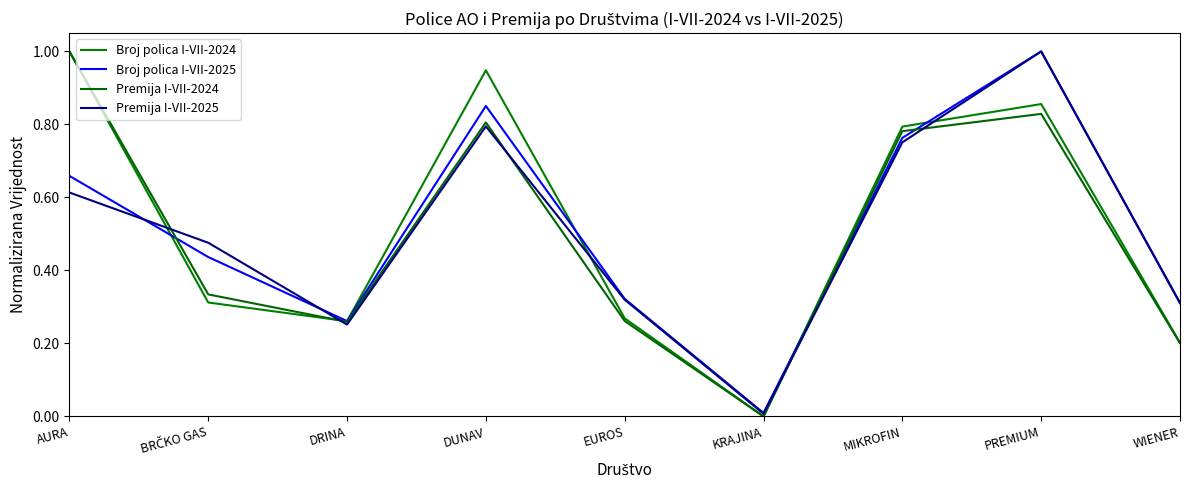

The value of Broj polica I-VII-2024 at BRČKO GAS is 0.4. True or false?

False